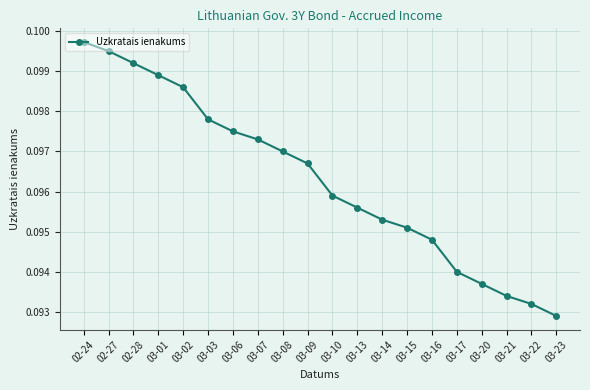

Does the chart have visible grid lines?

Yes